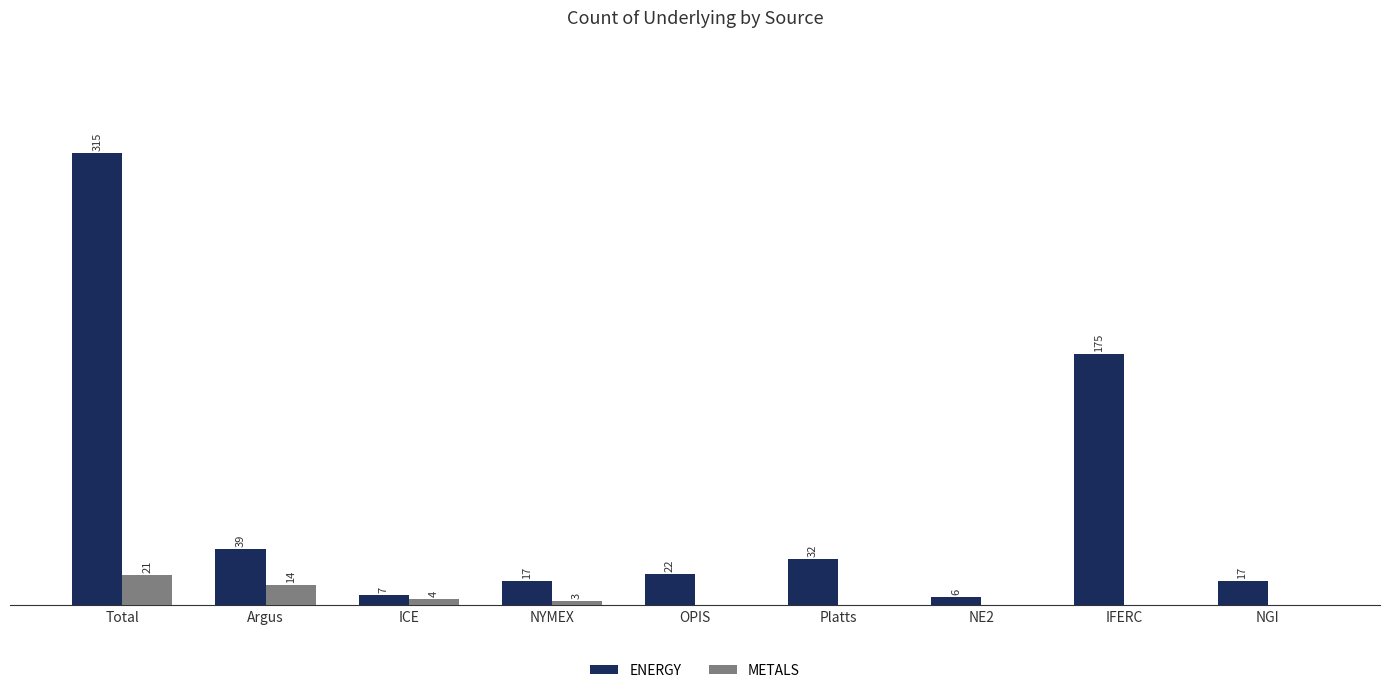

Which series has the widest spread of values?

ENERGY